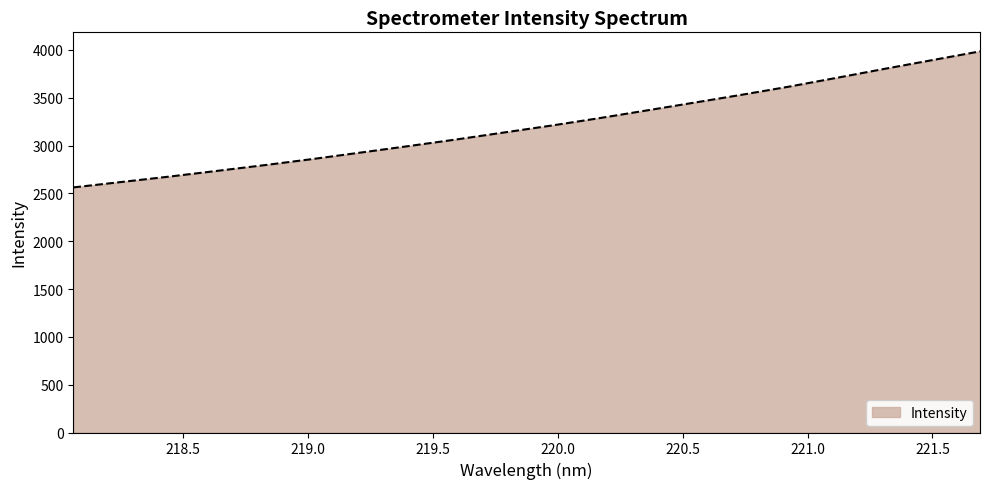

What is the greatest value displayed?

3984.1